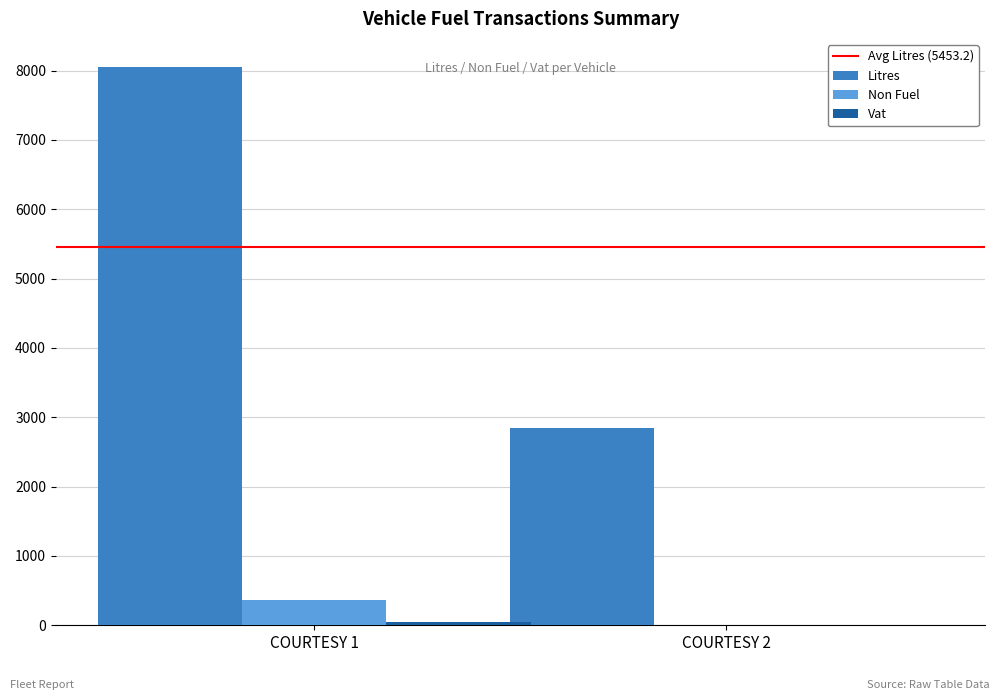

Between COURTESY 1 and COURTESY 2, which series saw the biggest shift?

Litres